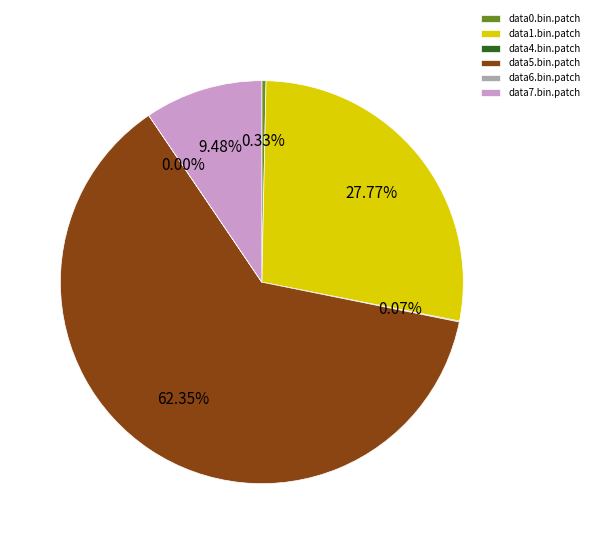

Which has a higher value, data5.bin.patch or data1.bin.patch?

data5.bin.patch